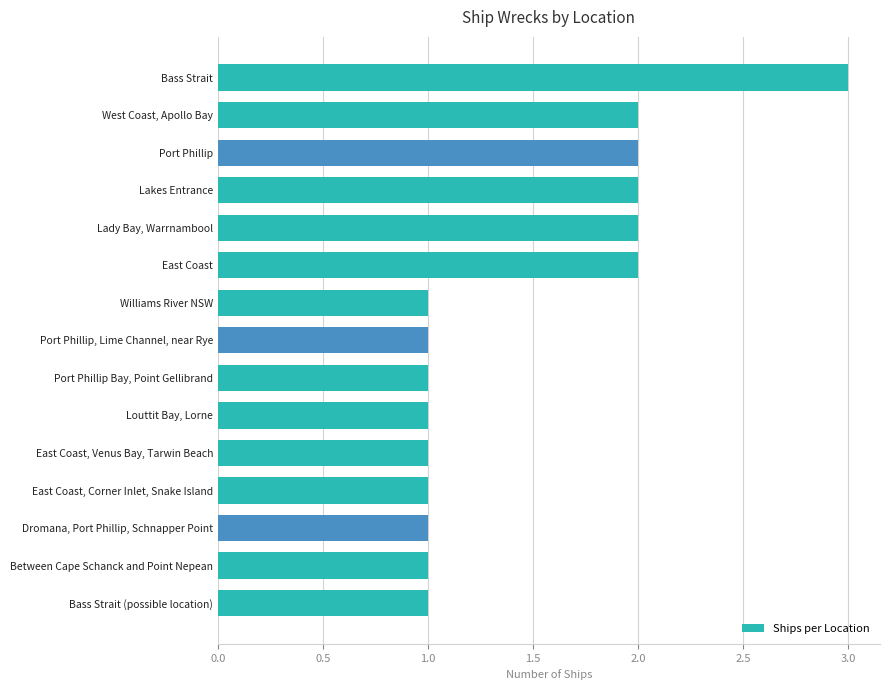

Is it true that the value at East Coast is 1?

False